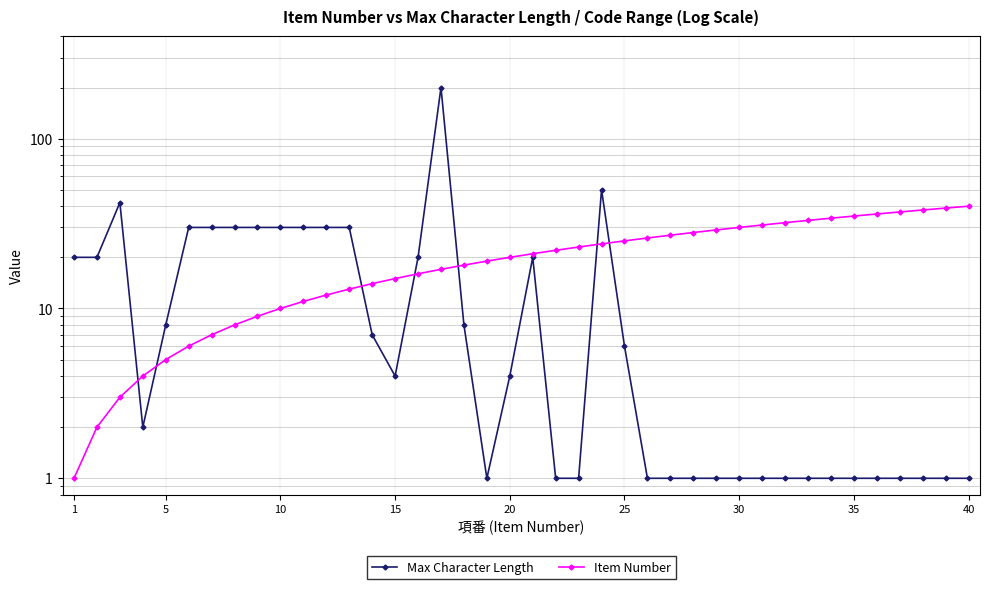

Count the number of categories in the chart.

40